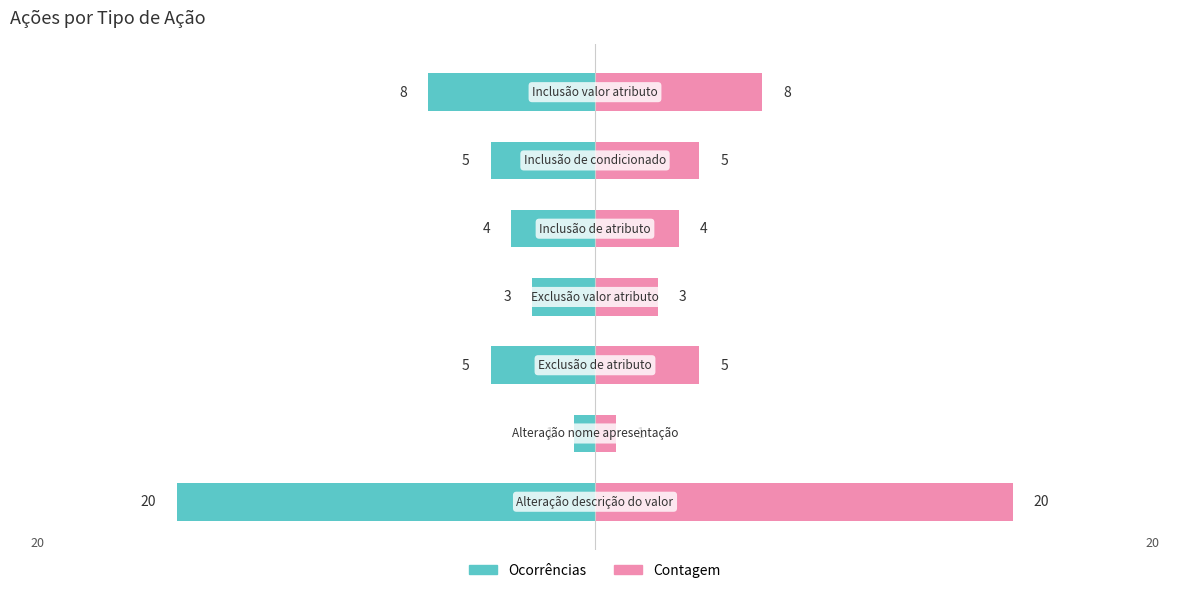

The Contagem series shows 1 at 5. True or false?

False